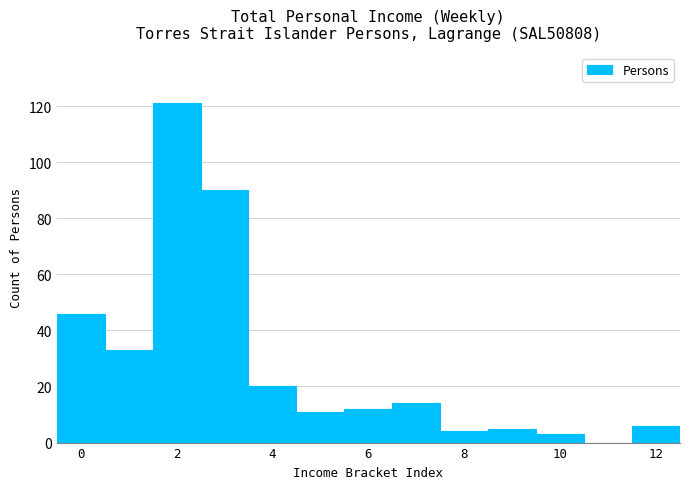

What is the height of the bar covering -0.5 to 0.5 on the x-axis? Neither the bar edges nor the heights are printed on the chart, so give them approximately, as read against the axes.

46